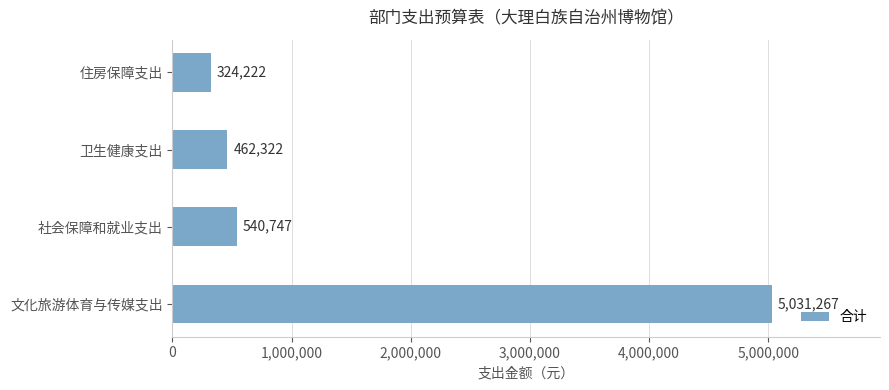

Which label corresponds to the smallest value in the chart?

住房保障支出